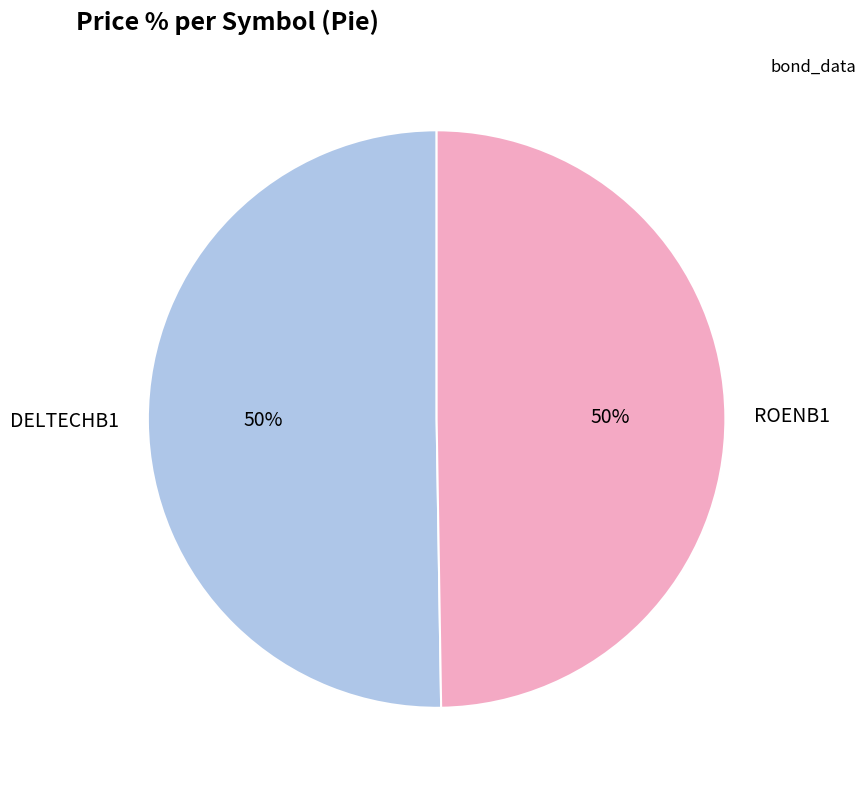

Is it true that ROENB1 is 50% of the pie?

True